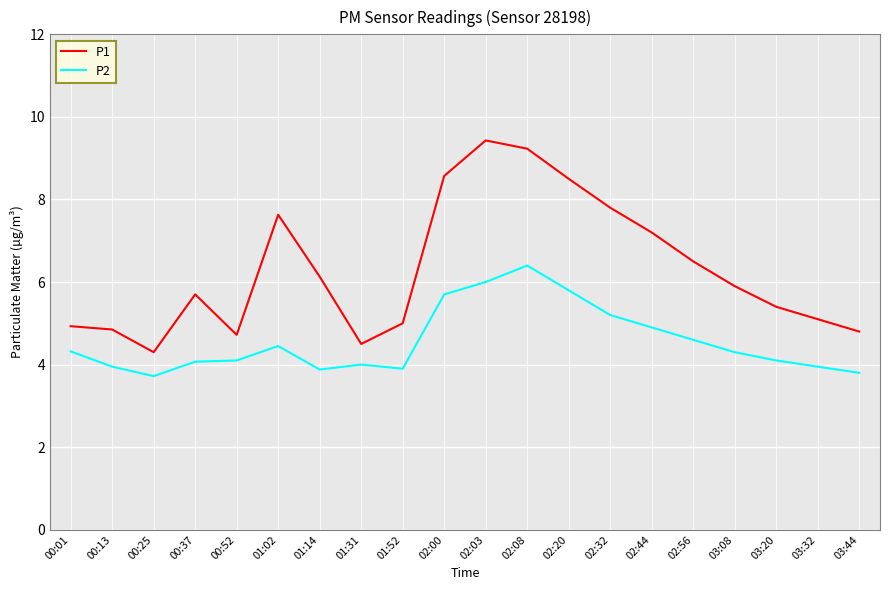

Does the chart display data point markers on the line(s)?

No